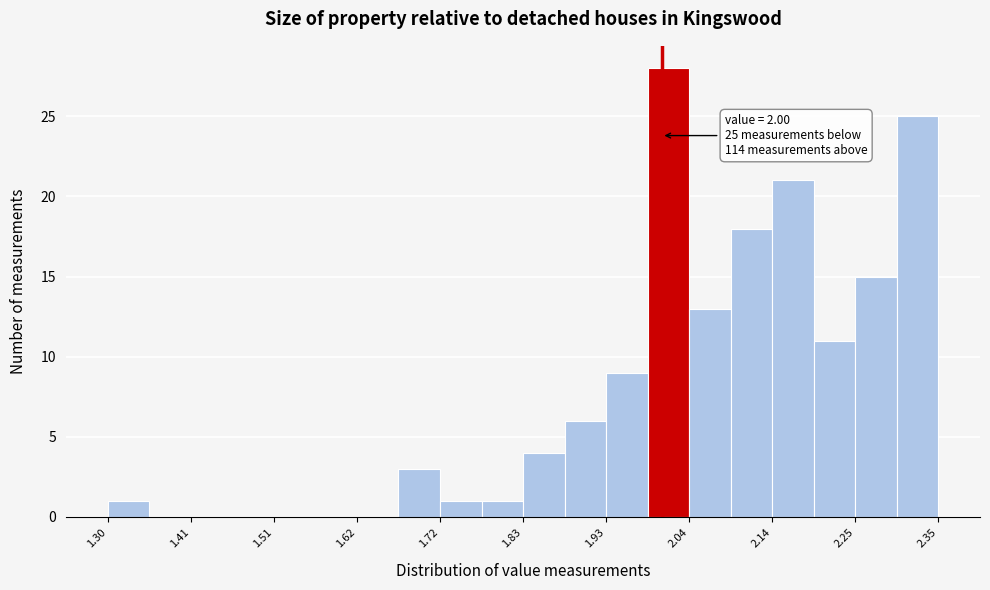

Around what value on the x-axis is the tallest bar? Give the approximate position of its centre, as read against the axis.

2.00